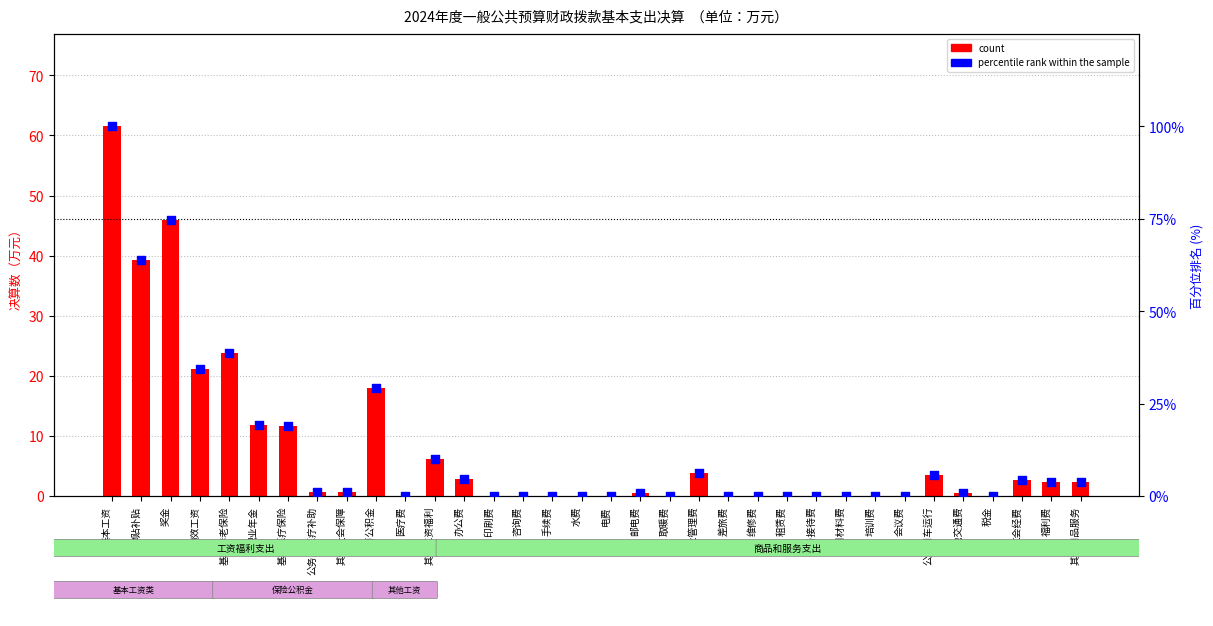

Is the value of percentile rank within the sample at 其他商品服务 greater than the value of count at 福利费?

Yes